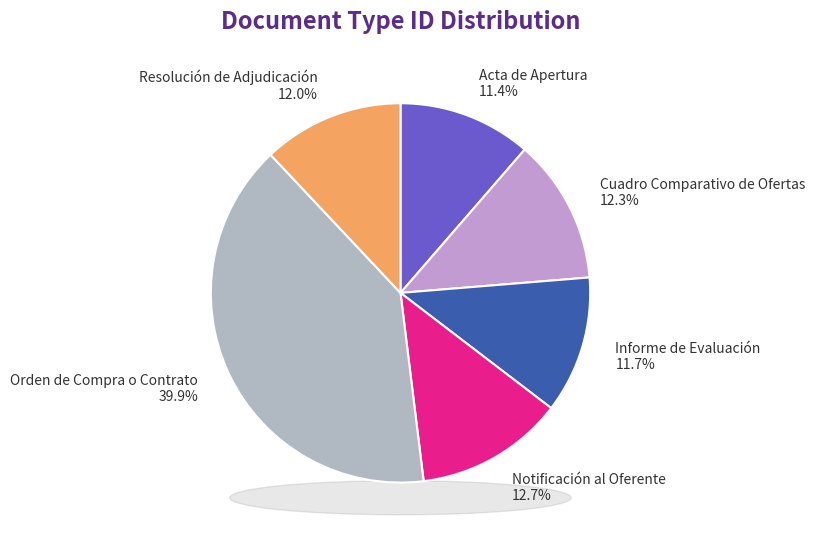

How many segments does this pie chart have?

6